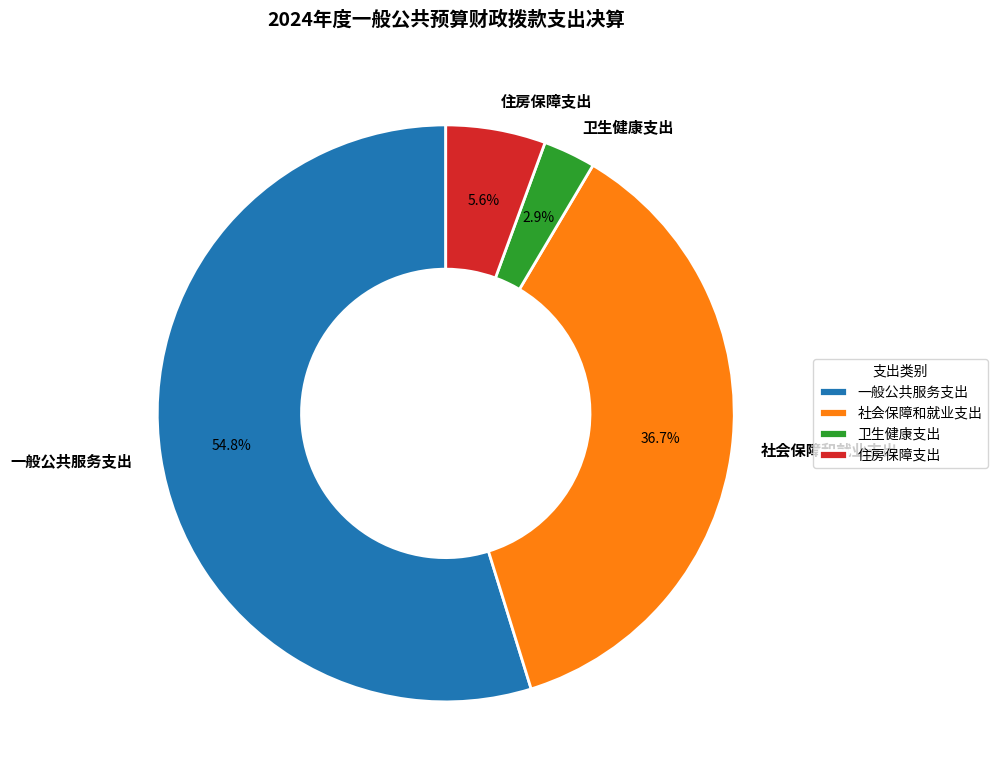

Which has a higher value, 卫生健康支出 or 住房保障支出?

住房保障支出